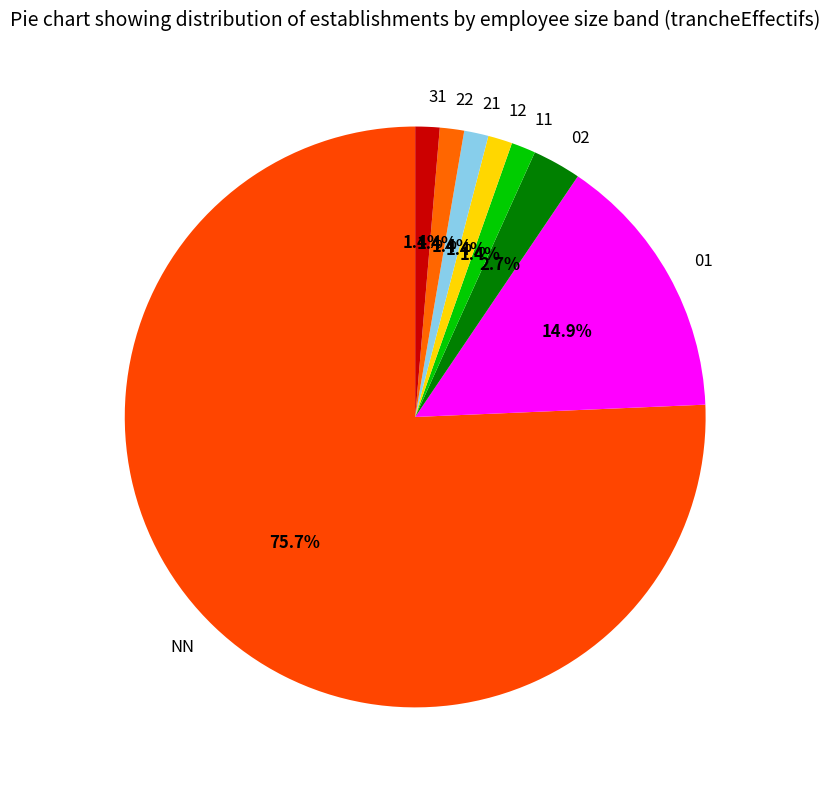

To the nearest percent, what is the average slice percentage?

12%